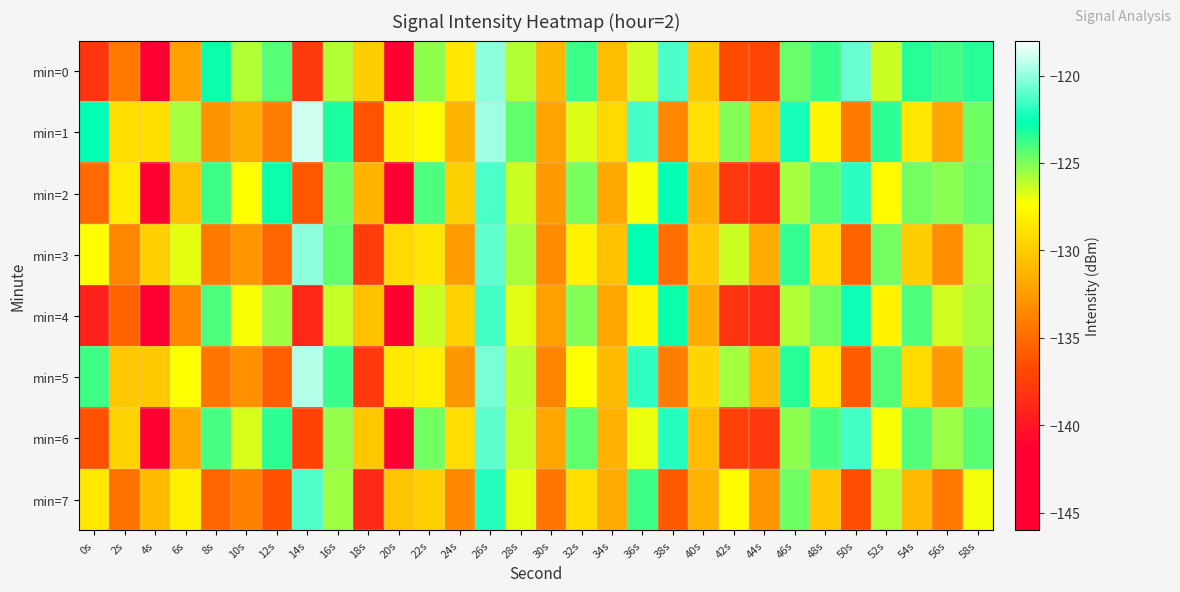

At which category is the sum across all series the highest?

26s